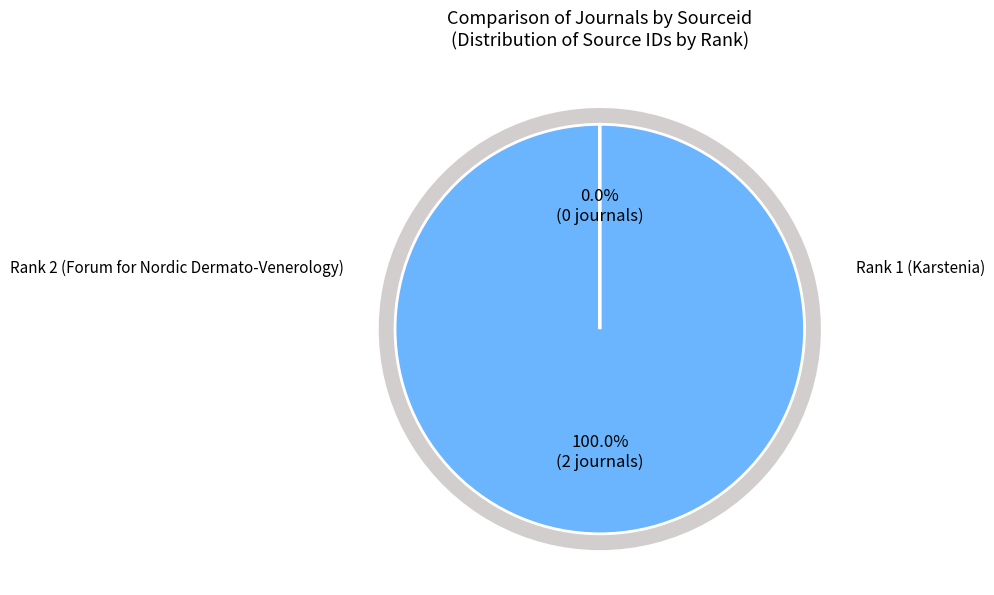

What percentage do Rank 2 (Forum for Nordic Dermato-Venerology) and Rank 1 (Karstenia) together represent?

100.0%